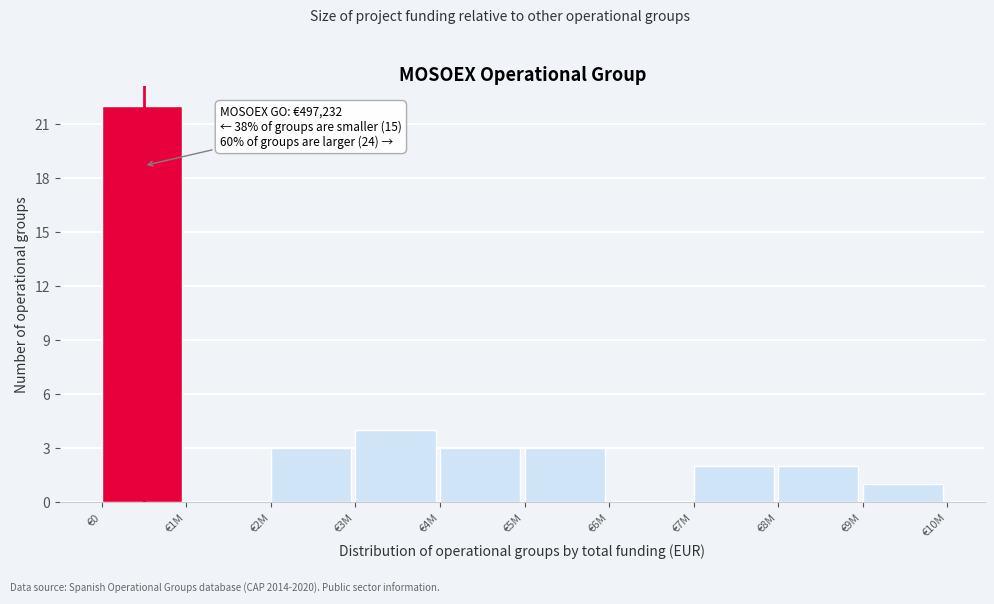

Reading right to left, what are all the values shown in this chart?

€9M=1	€8M=2	€7M=2	€6M=0	€5M=3	€4M=3	€3M=4	€2M=3	€1M=0	€0=22